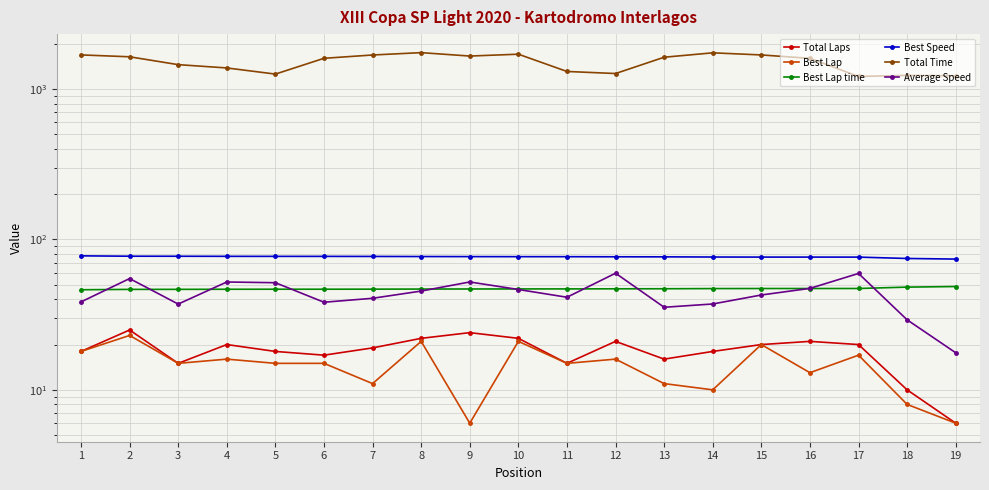

Reading right to left, list all the values displayed in this chart.

Total Laps: 6.0	10.0	20.0	21.0	20.0	18.0	16.0	21.0	15.0	22.0	24.0	22.0	19.0	17.0	18.0	20.0	15.0	25.0	18.0
Best Lap: 6.0	8.0	17.0	13.0	20.0	10.0	11.0	16.0	15.0	21.0	6.0	21.0	11.0	15.0	15.0	16.0	15.0	23.0	18.0
Best Lap time: 48.6	48.2	47.2	47.2	47.2	47.1	47.0	47.0	46.9	46.9	46.8	46.8	46.7	46.7	46.7	46.6	46.6	46.5	46.3
Best Speed: 74.0	74.7	76.3	76.3	76.3	76.4	76.6	76.7	76.8	76.8	76.9	77.0	77.1	77.1	77.2	77.2	77.3	77.3	77.8
Total Time: 1224.3	1232.4	1212.1	1599.7	1685.4	1740.8	1627.3	1268.0	1308.7	1704.8	1656.9	1745.9	1684.1	1600.9	1257.2	1381.2	1452.6	1638.5	1686.3
Average Speed: 17.6	29.2	59.4	47.3	42.7	37.2	35.4	59.6	41.3	46.5	52.1	45.4	40.6	38.2	51.5	52.1	37.2	54.9	38.4